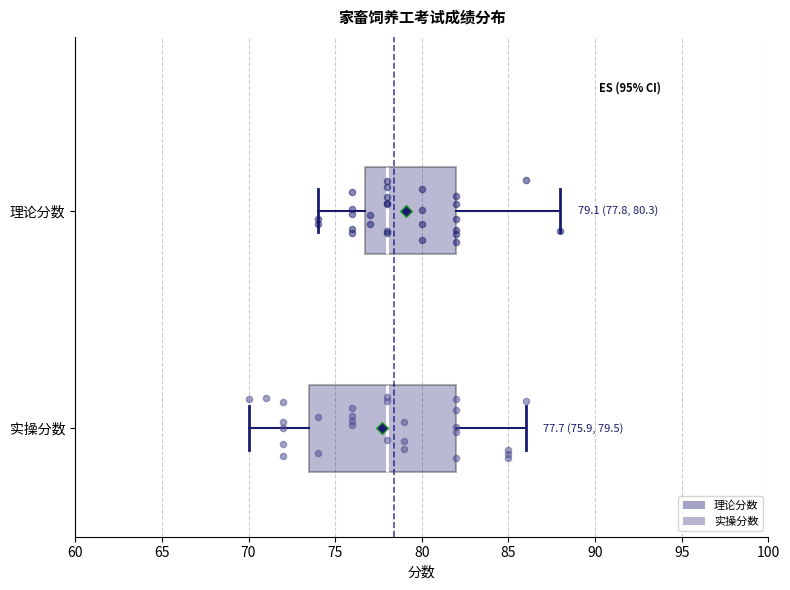

Which box is the widest, from its left edge to its right edge?

实操分数